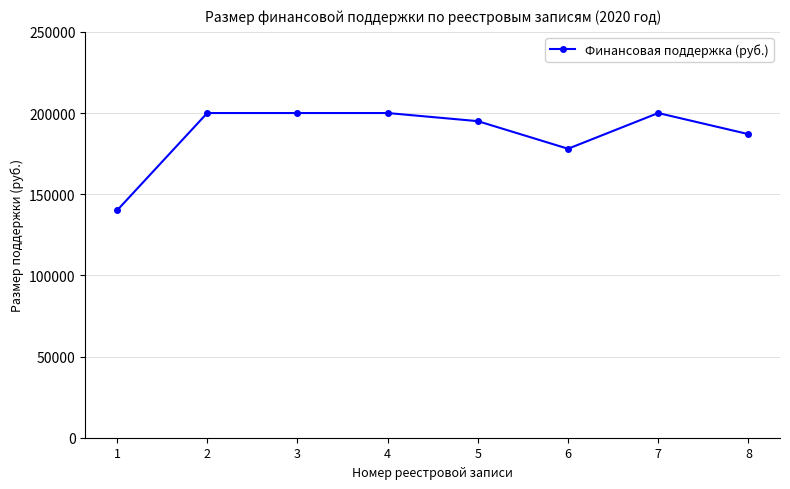

Which category has the lowest value across all series?

1